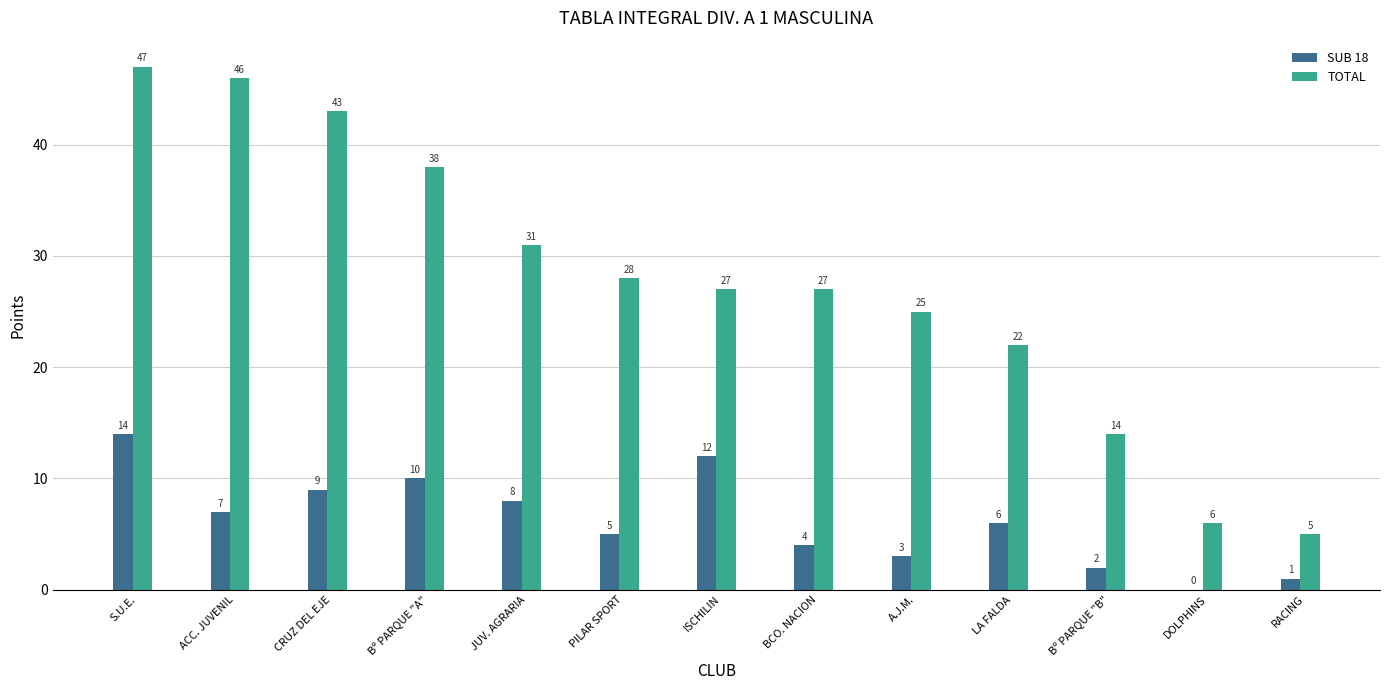

What is the approximate value of SUB 18 at LA FALDA, to the nearest 10?

10